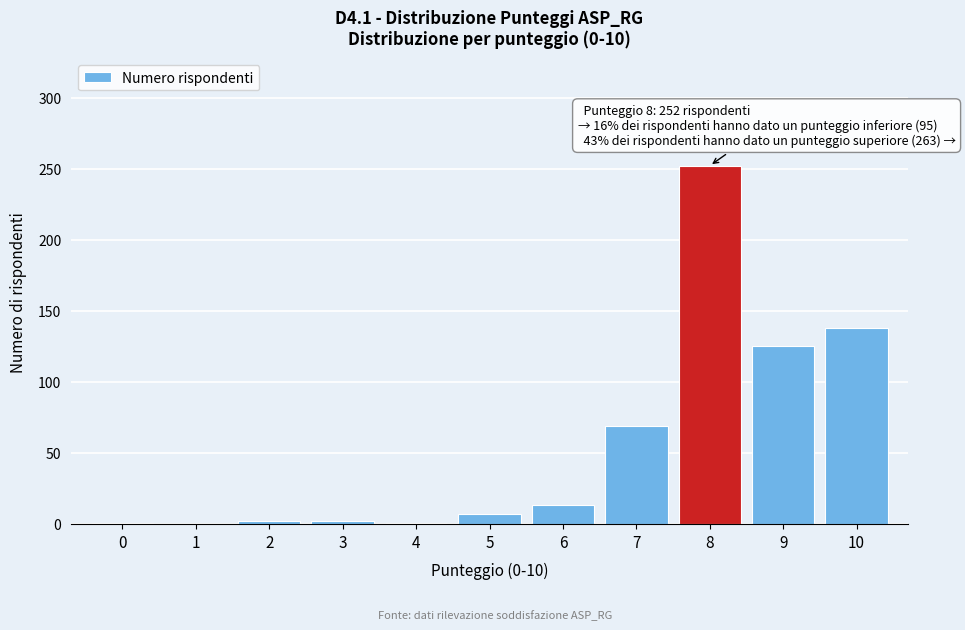

What is the sum of all values?

610